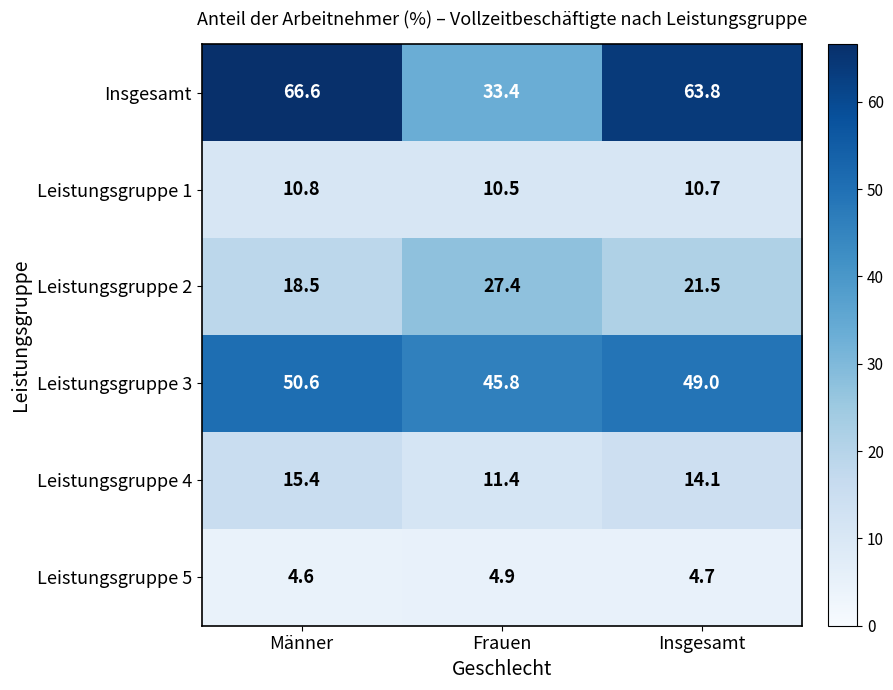

What is the difference between the Leistungsgruppe 4 values at Männer and Frauen?

4.0